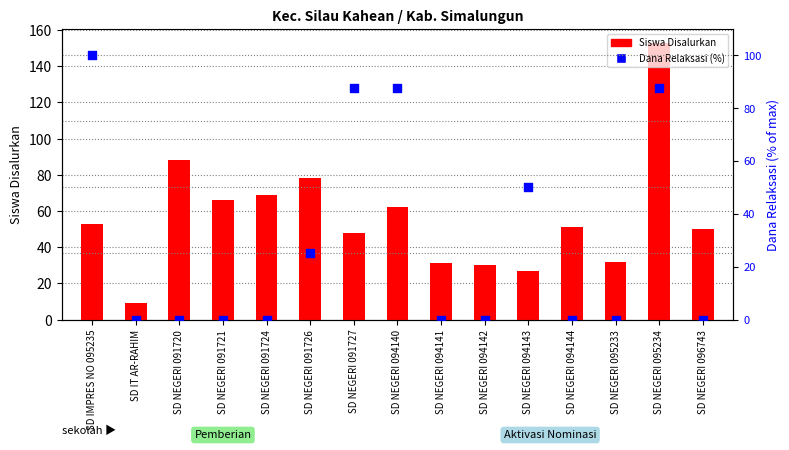

Is the value of Siswa Disalurkan at SD NEGERI 096743 greater than the value of Dana Relaksasi (%) at SD NEGERI 094144?

Yes